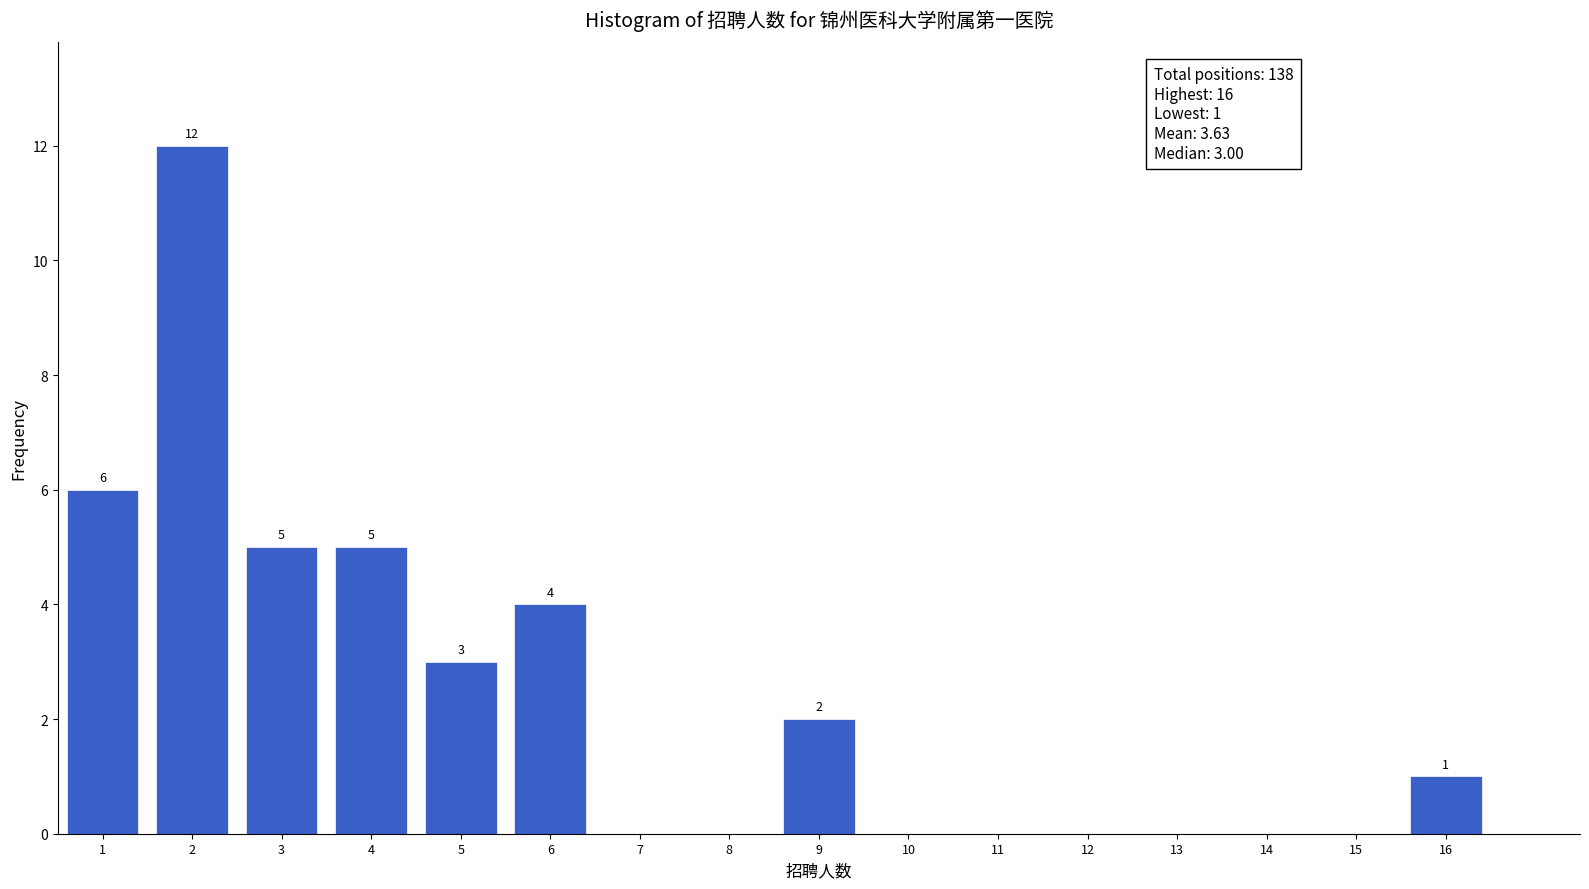

Reading right to left, transcribe all the data shown in this chart.

16=1	15=0	14=0	13=0	12=0	11=0	10=0	9=2	8=0	7=0	6=4	5=3	4=5	3=5	2=12	1=6